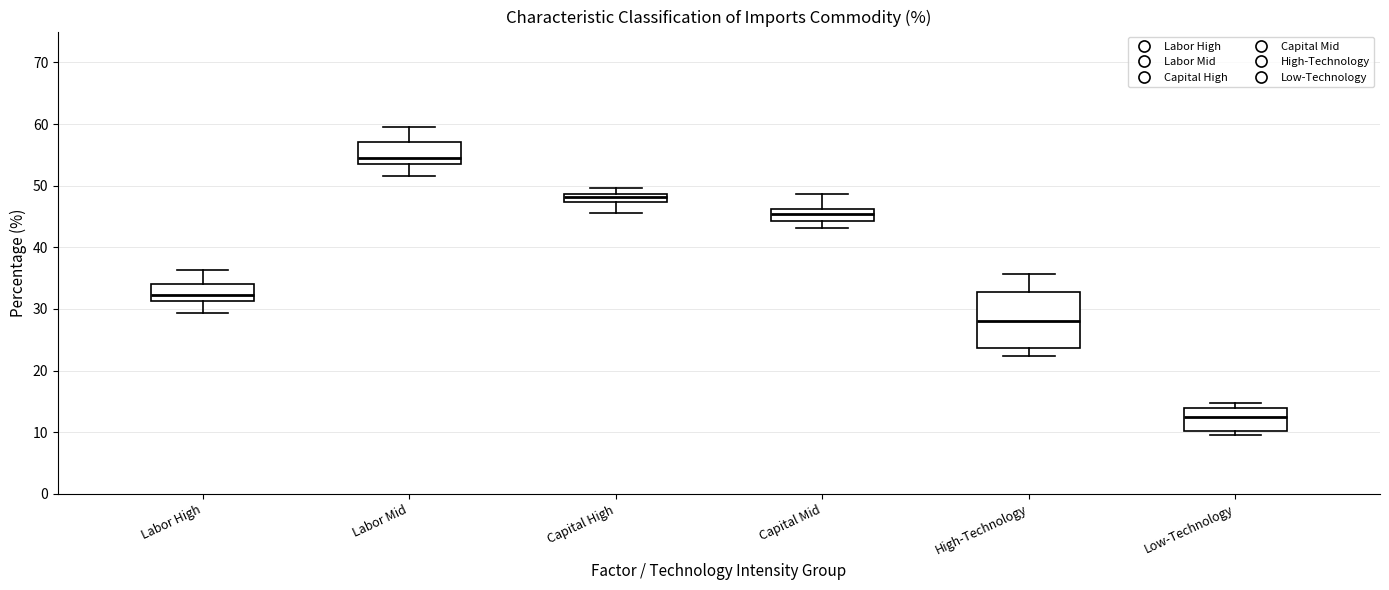

Which box is the tallest, from its lower edge to its upper edge?

High-Technology